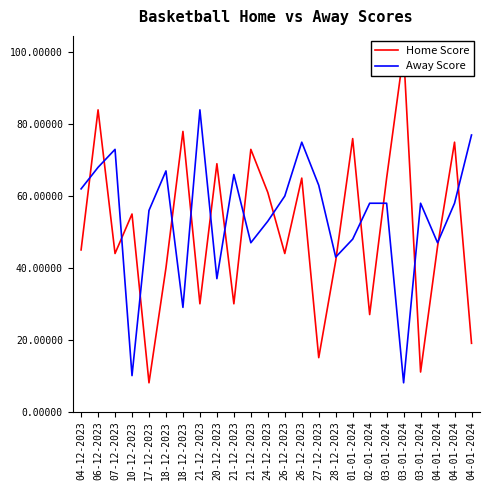

What is the label of the 18th point from the left?

02-01-2024